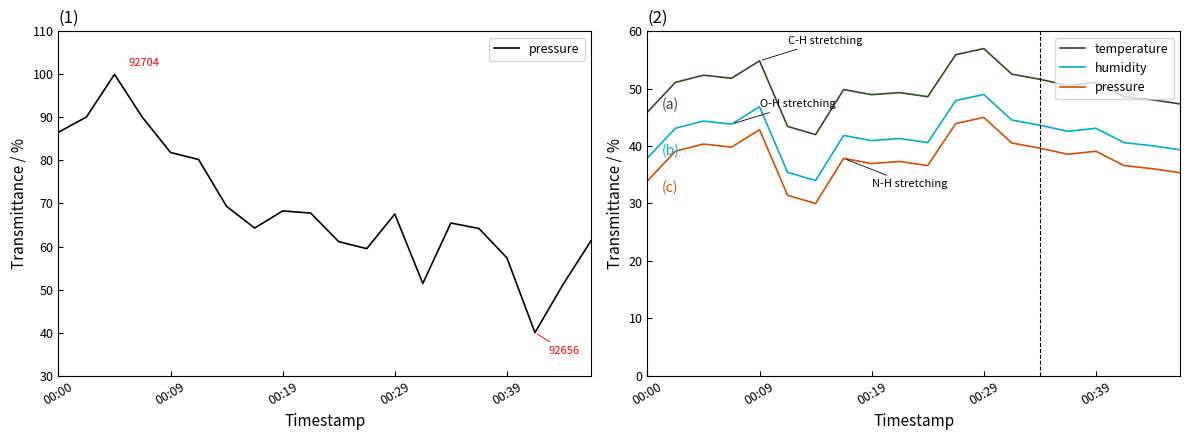

Is it true that pressure equals 10.5 at 00:19?

False